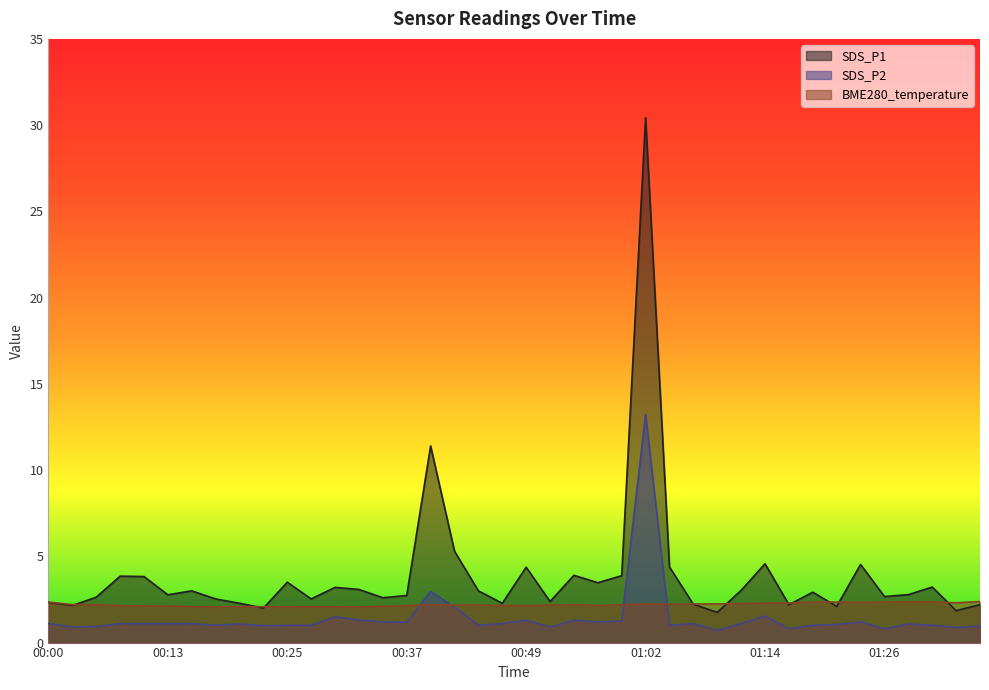

At which category is the sum across all series the highest?

01:02